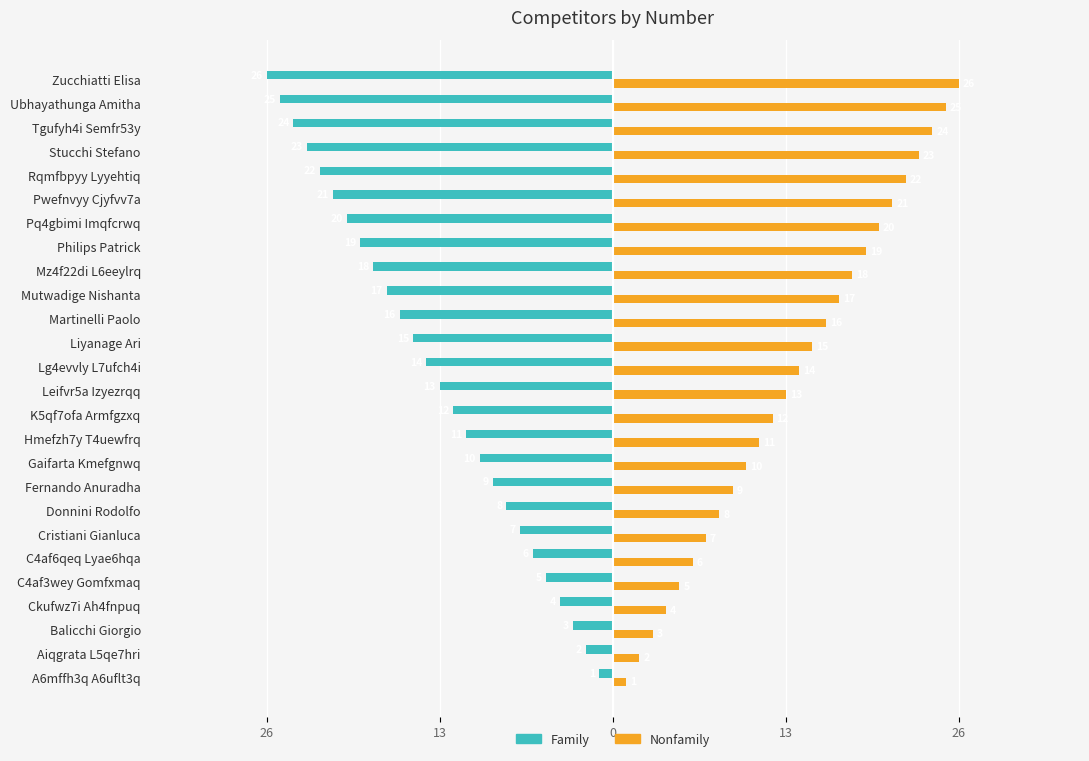

What are all the series names shown in the legend?

Family, Nonfamily